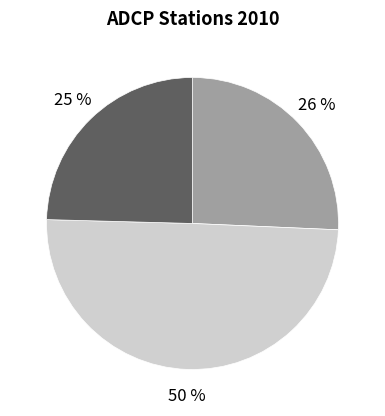

How many segments does this pie chart have?

3